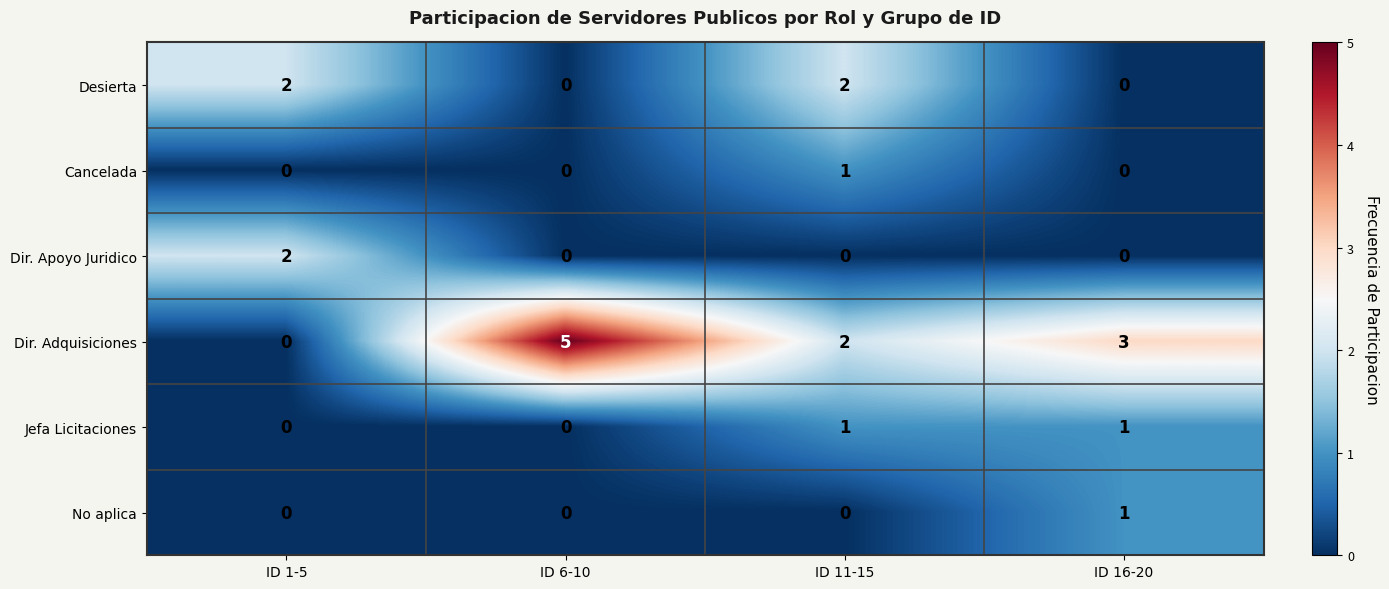

What is the sum of all Dir. Adquisiciones values?

10